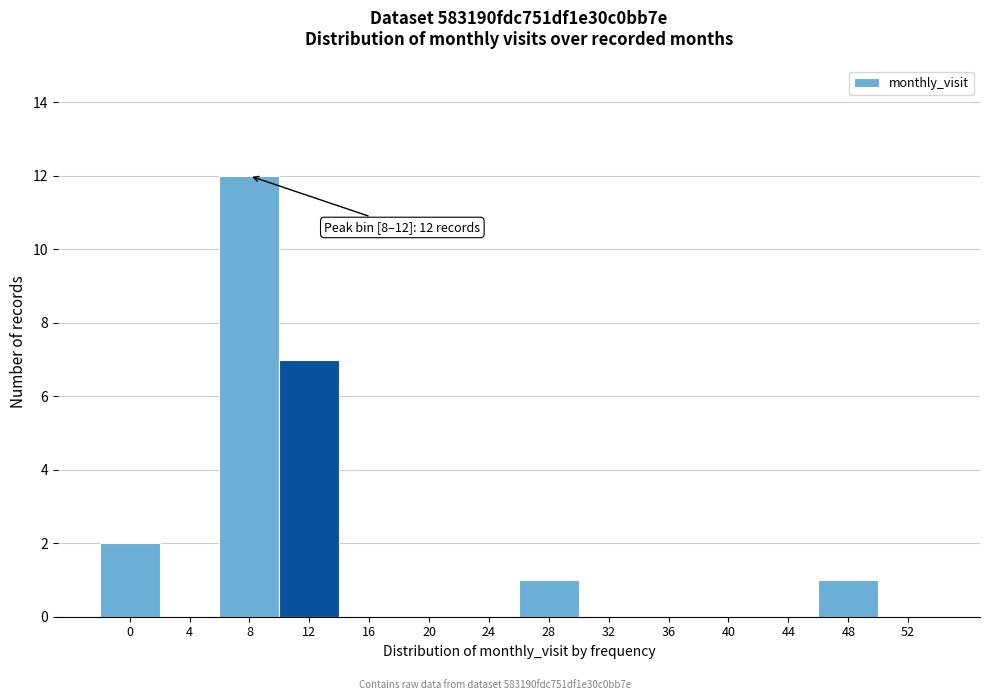

Reading right to left, transcribe all the data shown in this chart.

52=0	48=1	44=0	40=0	36=0	32=0	28=1	24=0	20=0	16=0	12=7	8=12	4=0	0=2